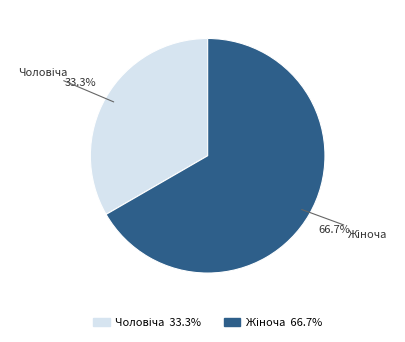

Is there a majority slice in this chart?

Yes